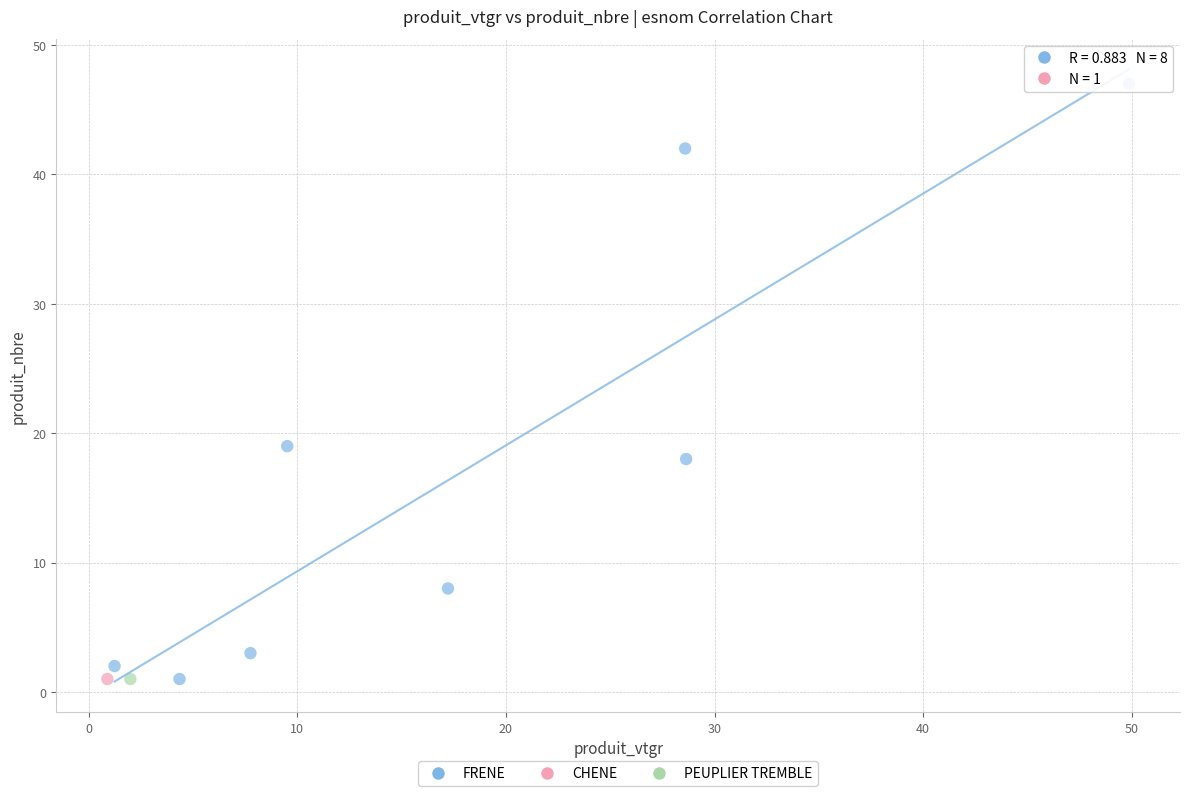

What are all the series names shown in the legend?

FRENE, CHENE, PEUPLIER TREMBLE